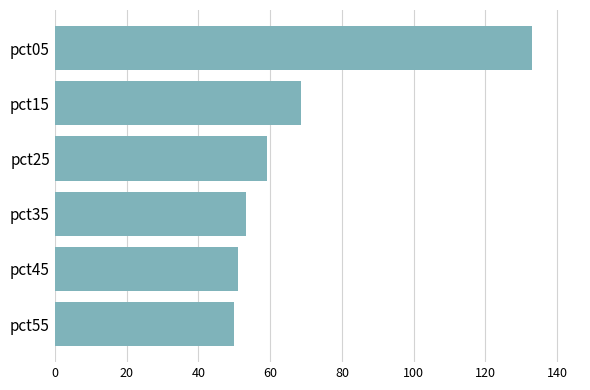

What is the greatest value displayed?

133.0